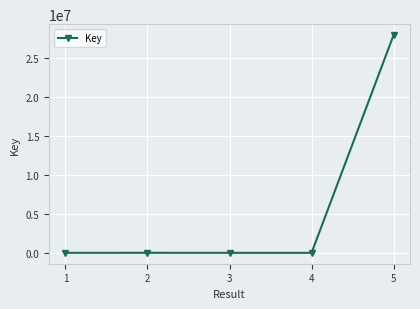

True or false: there are more than 1 points higher than both neighbors.

False